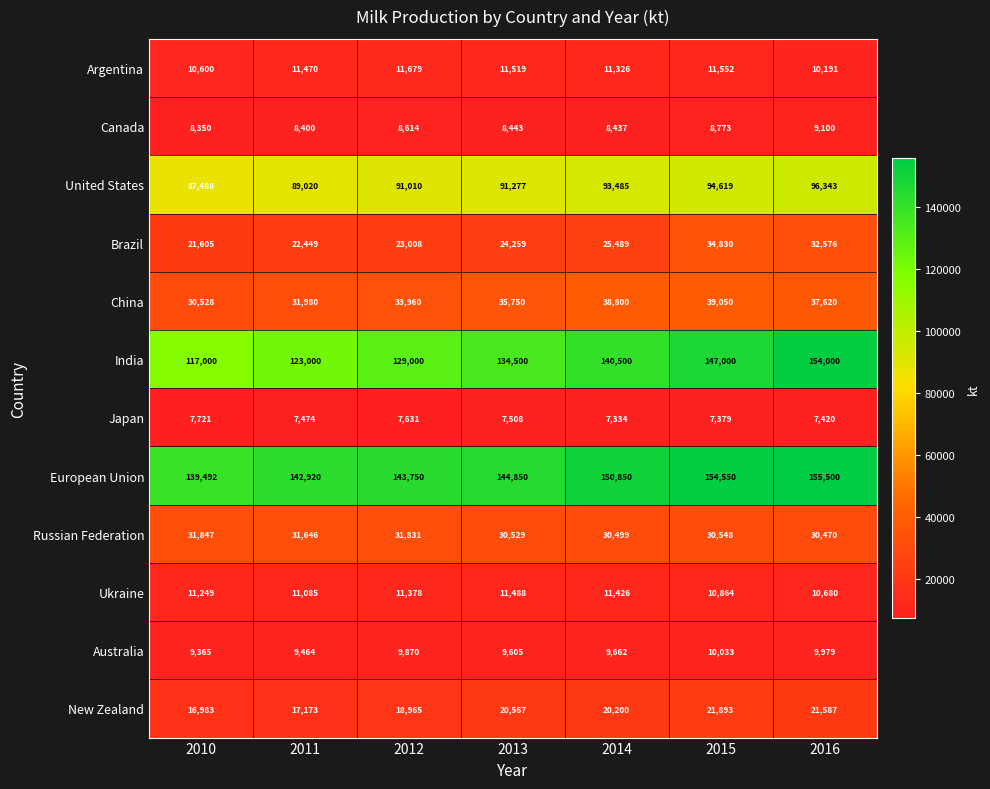

The value of United States at 2010 is 50544. True or false?

False